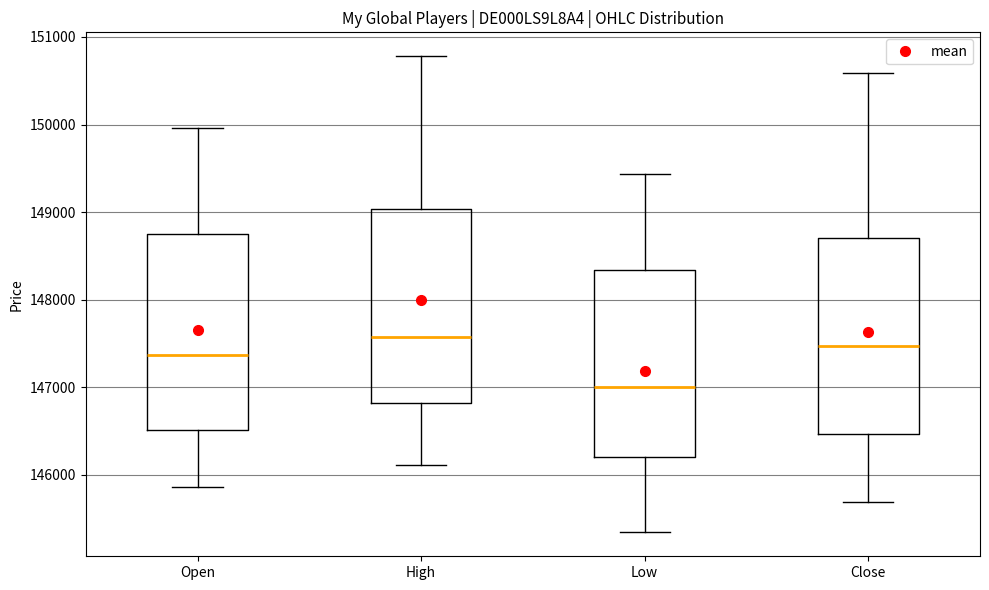

Reading left to right, transcribe this box plot: for each box, give where its median line is, the range the box spans, and where its two whiskers end, as read against the y-axis. The values are not printed on the chart, so give them approximately, as read against the axis.

Open: median 147400, box 146500 to 148800, whiskers 145900 to 150000
High: median 147600, box 146800 to 149000, whiskers 146100 to 150800
Low: median 147000, box 146200 to 148300, whiskers 145300 to 149400
Close: median 147500, box 146500 to 148700, whiskers 145700 to 150600